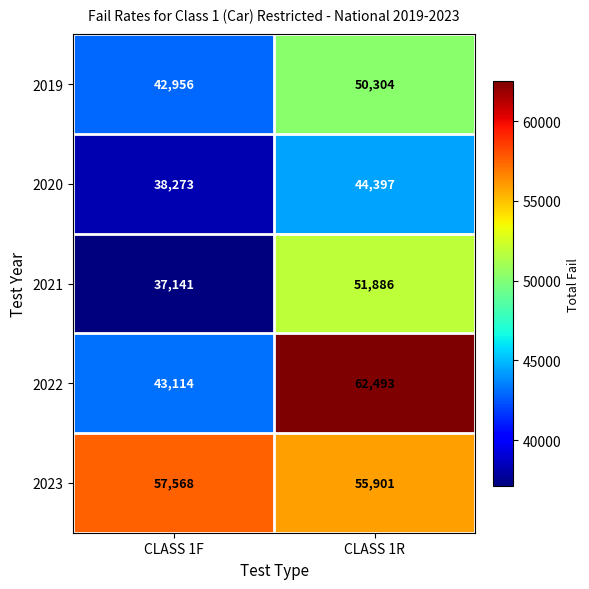

Read the 2020 value at CLASS 1R, to the nearest 50.

44400